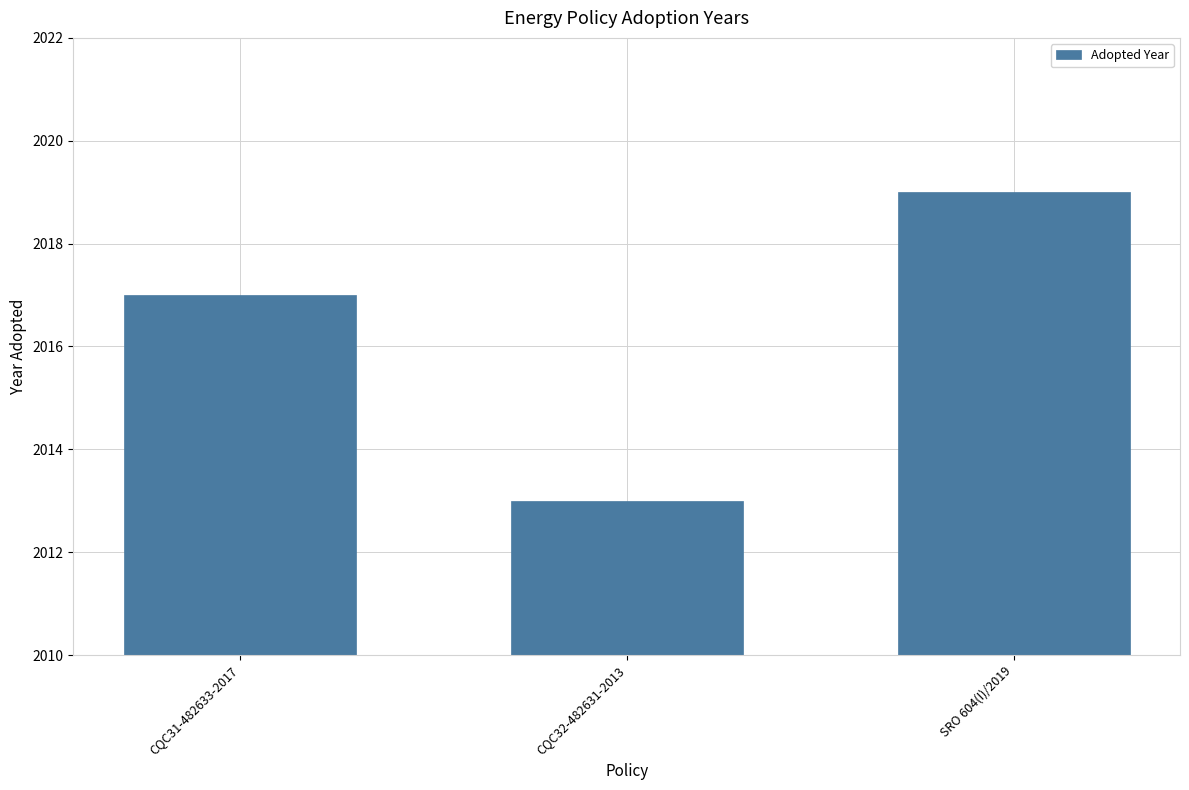

Reading left to right, list all the values displayed in this chart.

CQC31-482633-2017=2017	CQC32-482631-2013=2013	SRO 604(I)/2019=2019